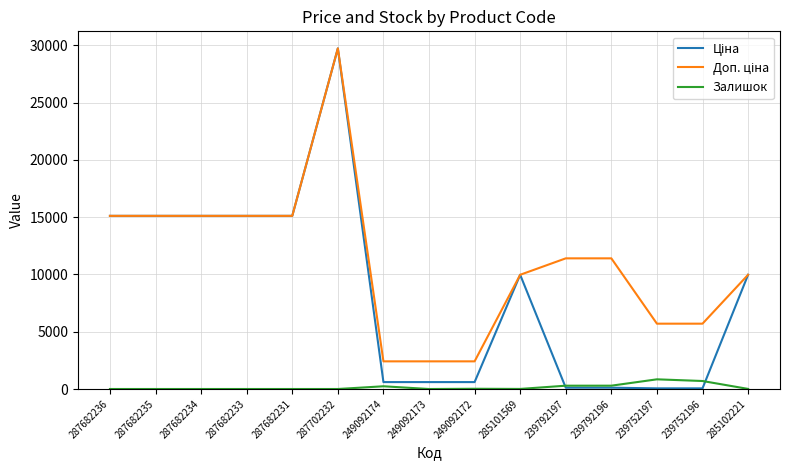

What is the difference between the highest and lowest values at 287682231?

15120.0